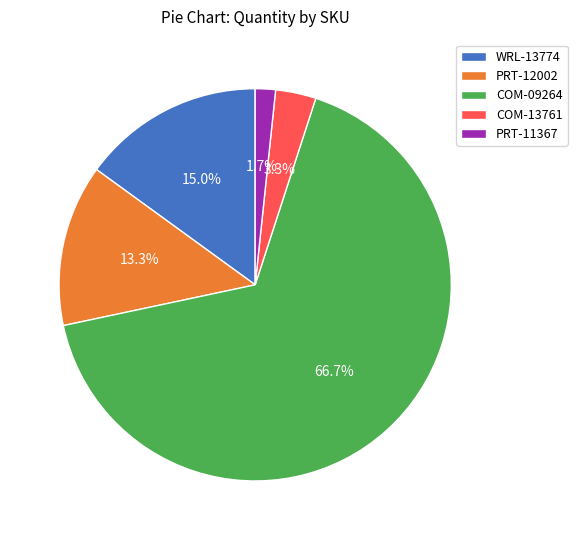

Is COM-09264 the majority of the pie?

Yes